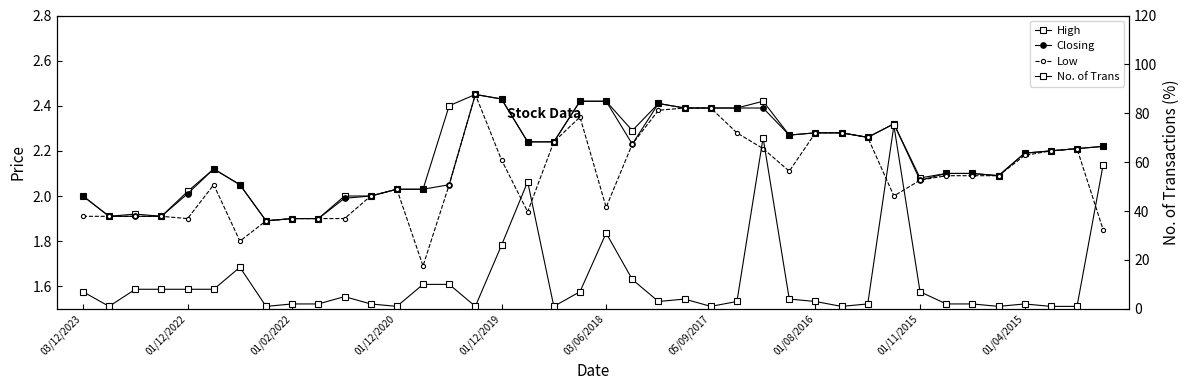

Where is Low nearest to the value 2?

11